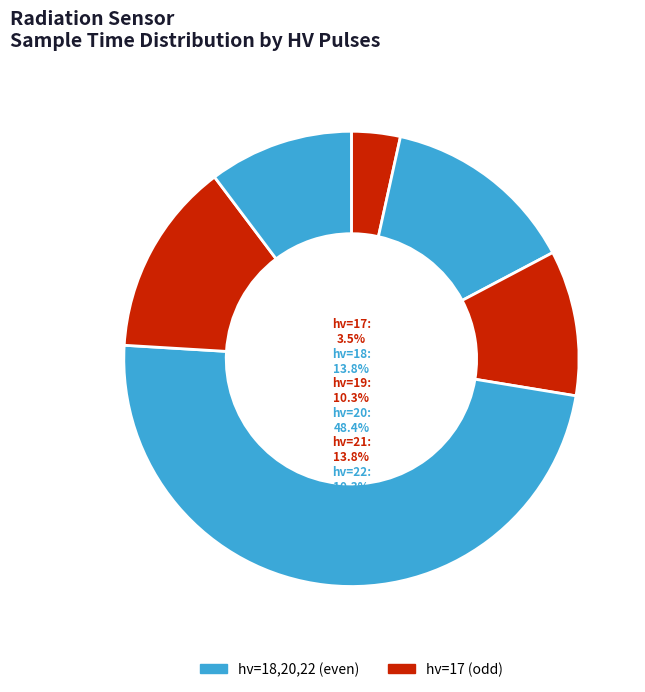

Is it true that 17 is 3% of the pie?

True